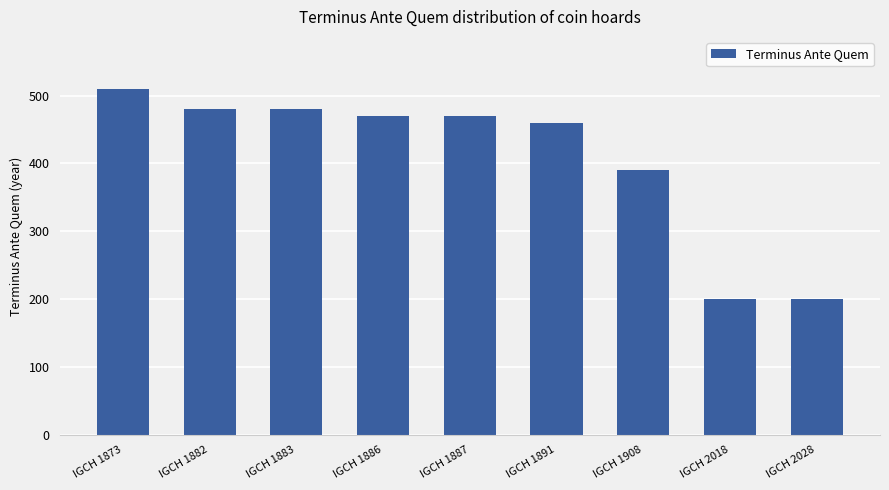

What is the value of the 8th bar from the left?

200